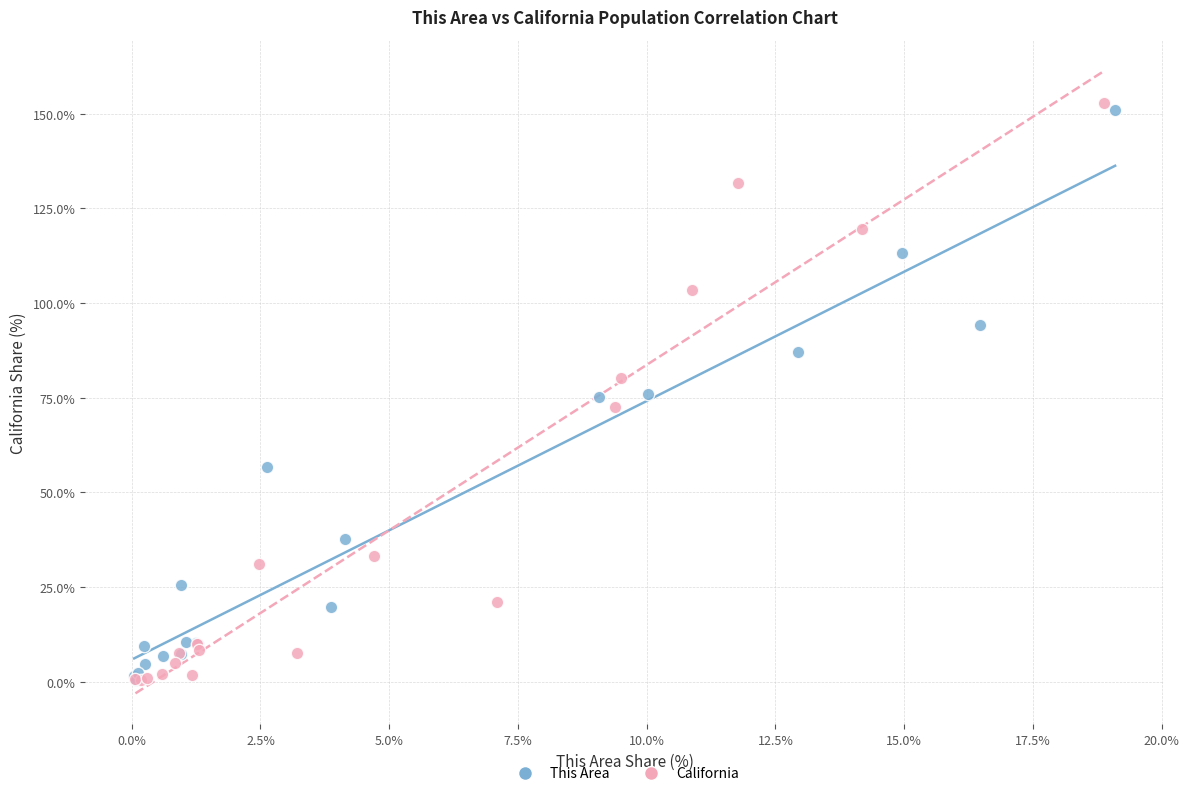

Which series has the widest spread of Y values?

California